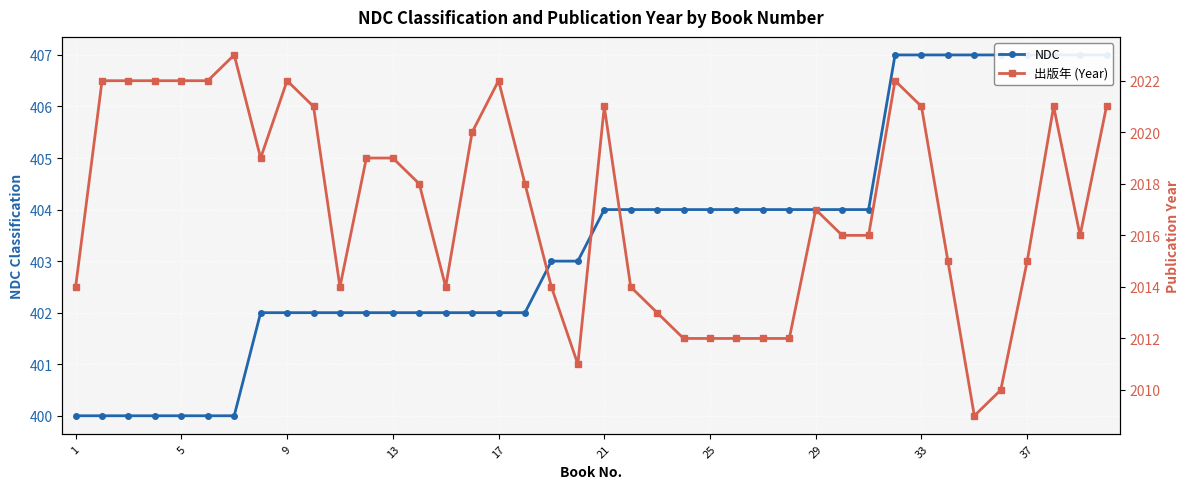

What is the difference between the maximum and minimum values in the NDC series?

7